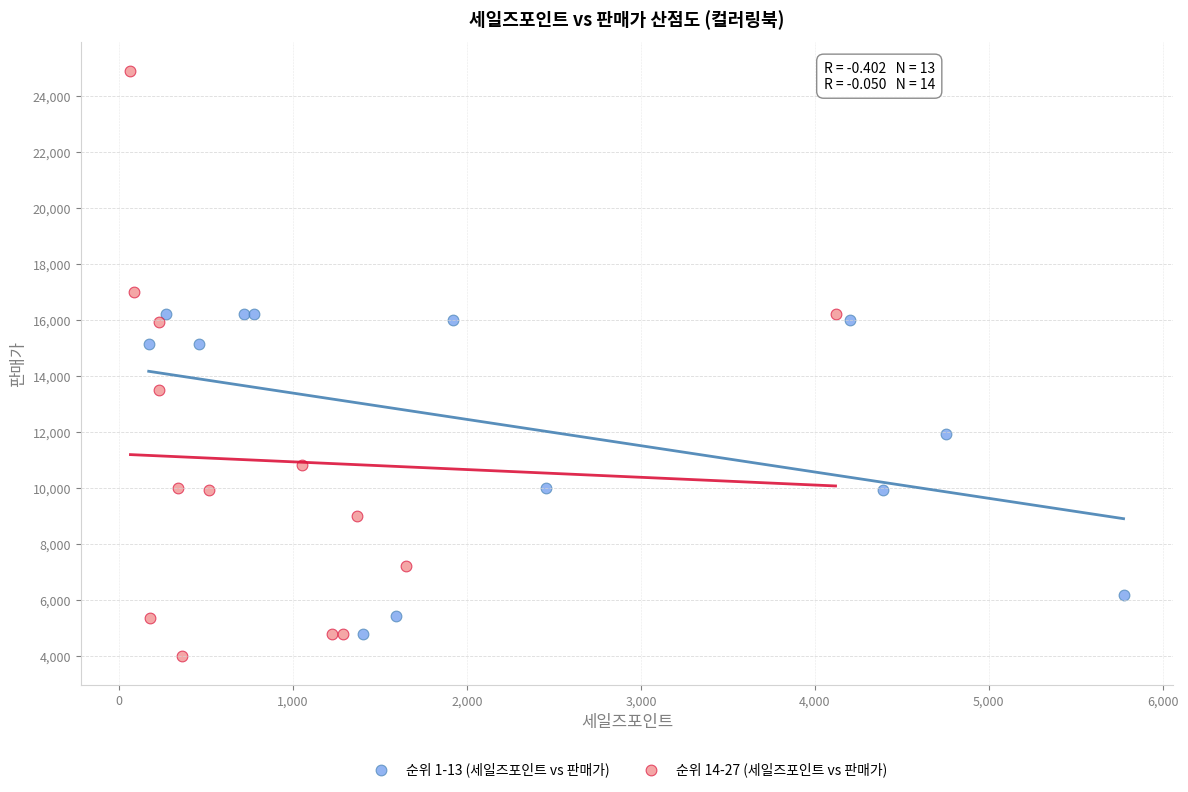

Which series has the widest spread of Y values?

순위 14-27 (세일즈포인트 vs 판매가)